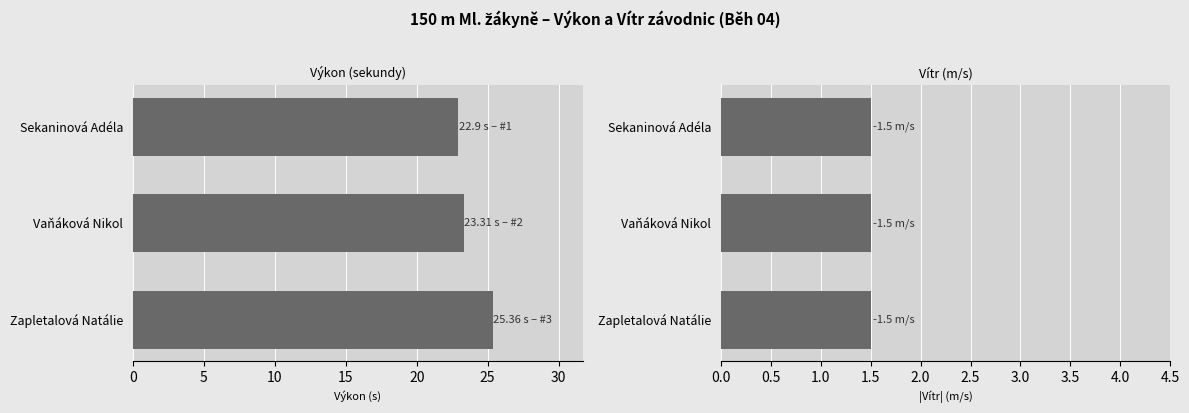

Between Zapletalová Natálie and Sekaninová Adéla, which is larger?

Zapletalová Natálie